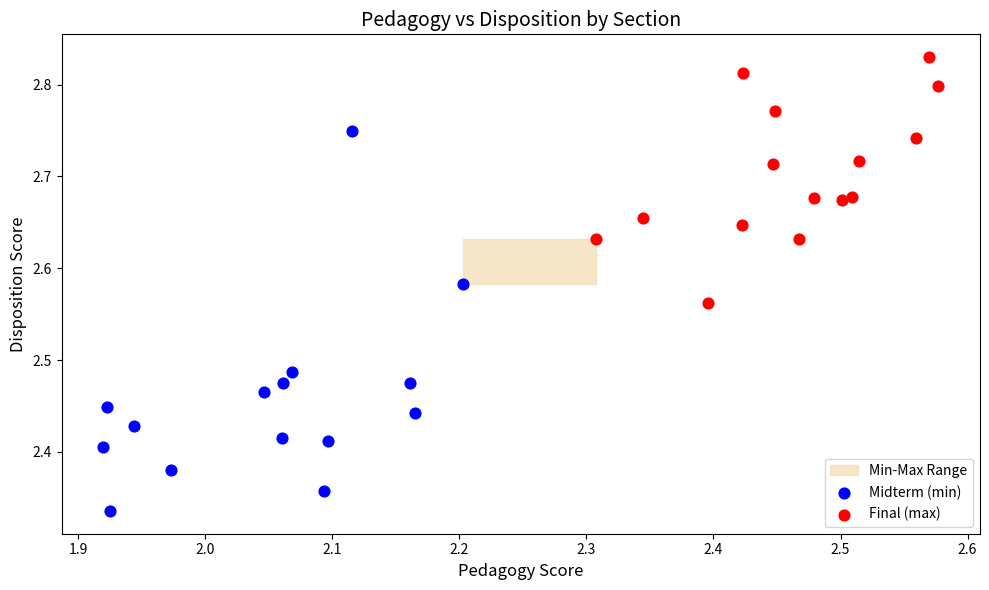

Which series contains the lowest Y value?

Midterm (min)